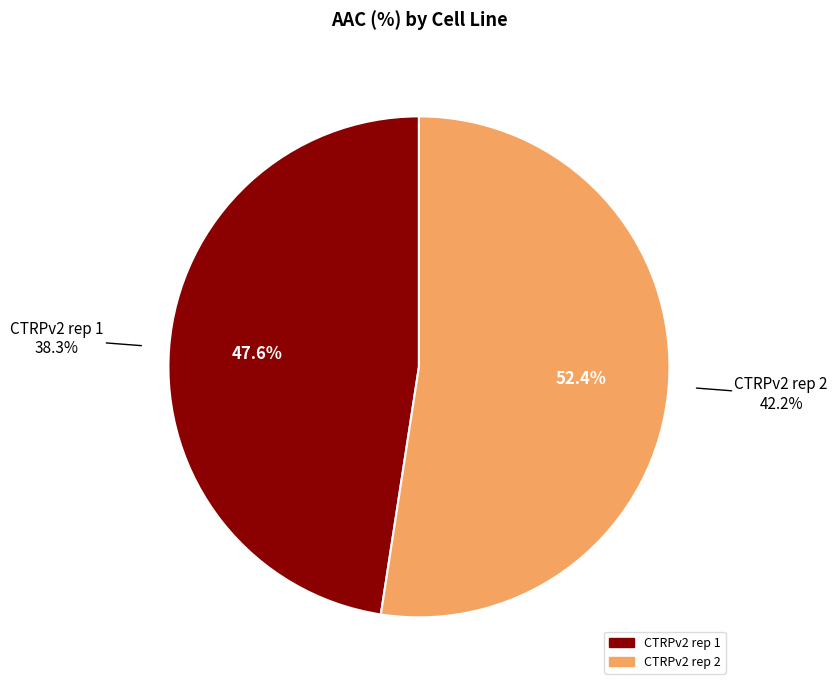

Is there a majority slice in this chart?

Yes